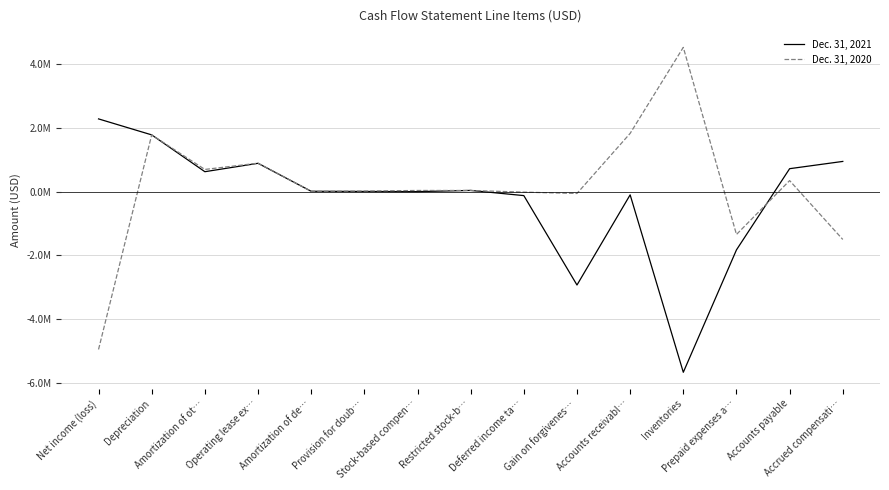

Where do Dec. 31, 2020 and Dec. 31, 2021 first cross each other?

Depreciation and Amortization of ot…